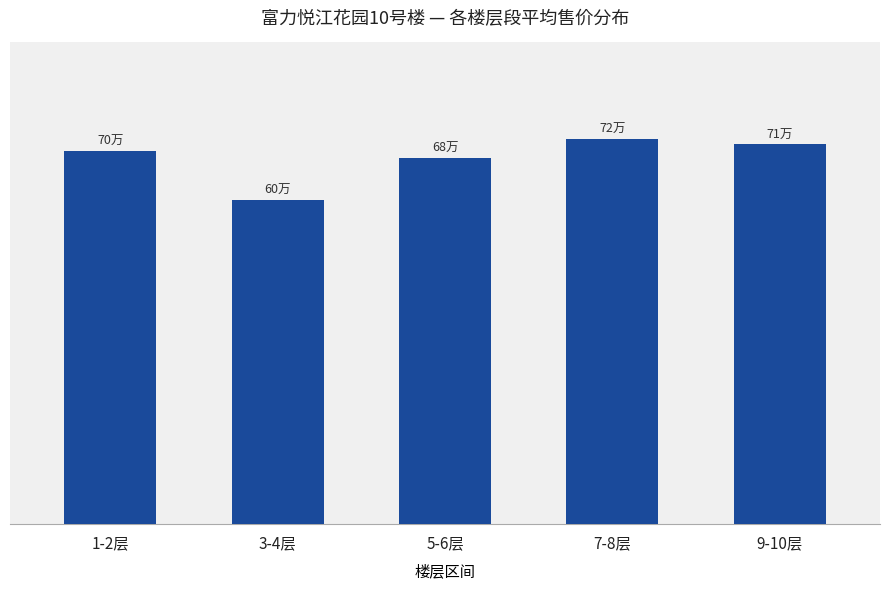

Are the bars horizontal?

No